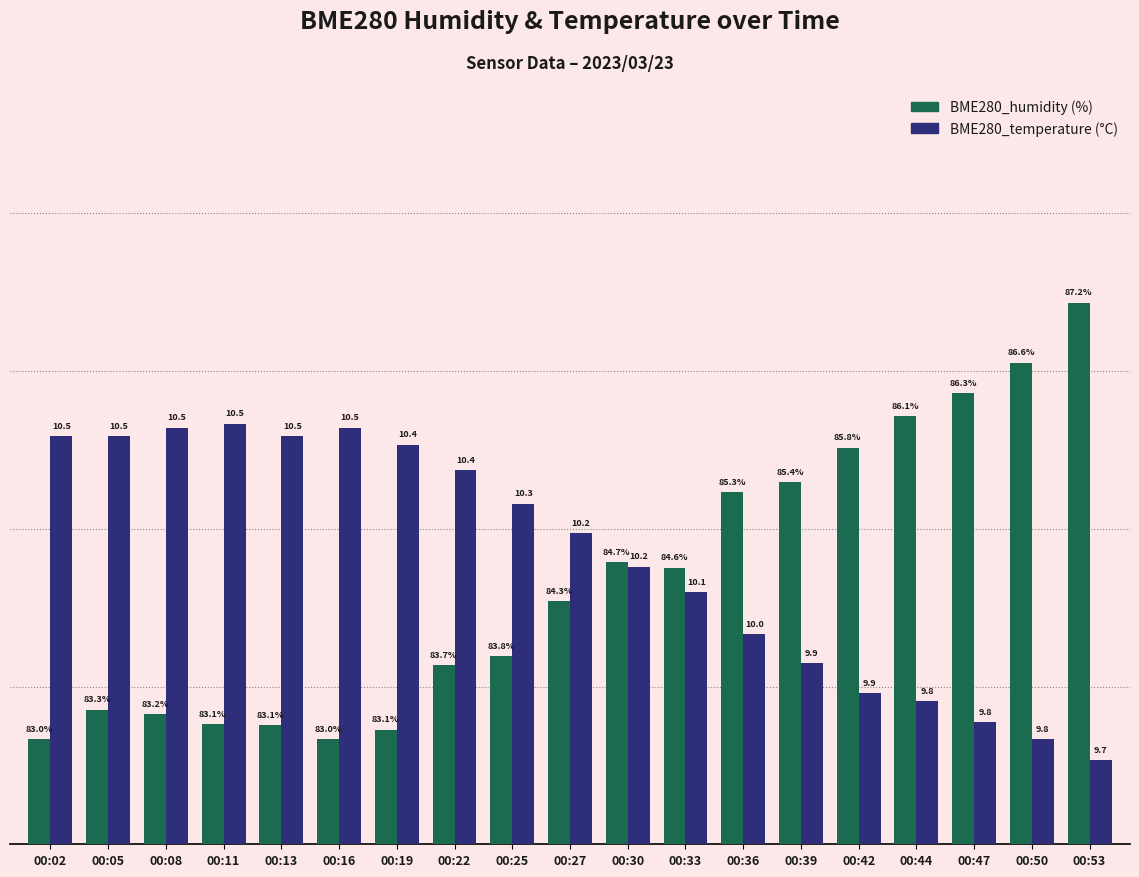

Does the chart contain stacked bars?

No